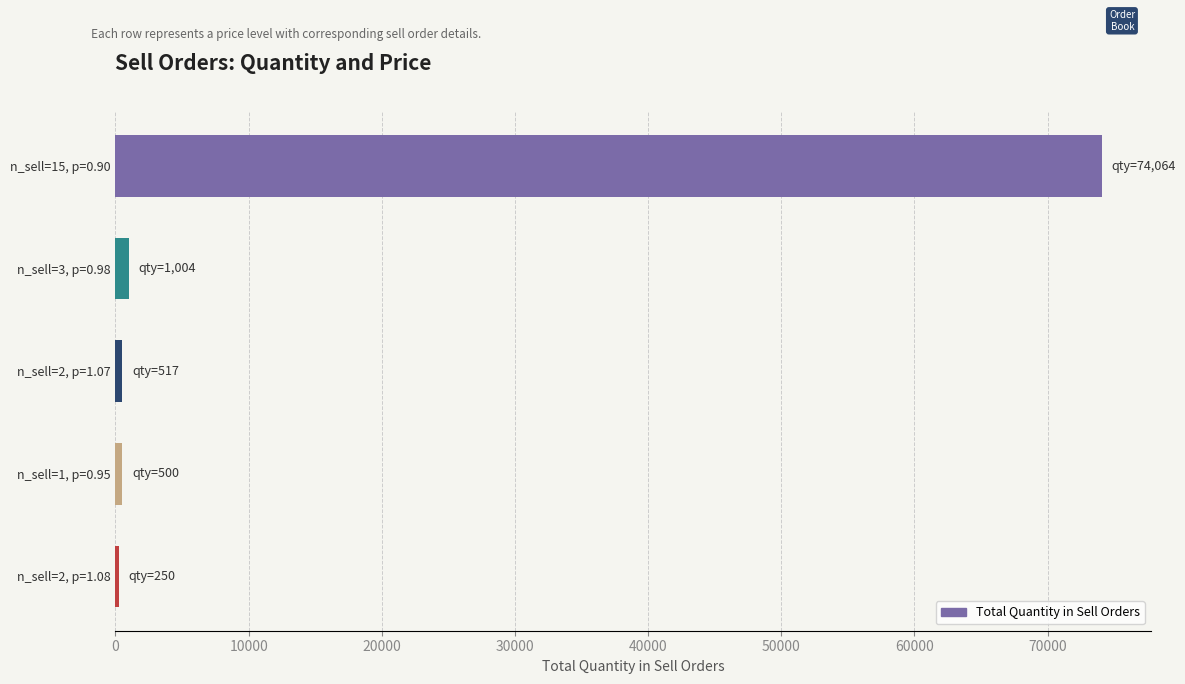

How many series are shown in this chart?

1